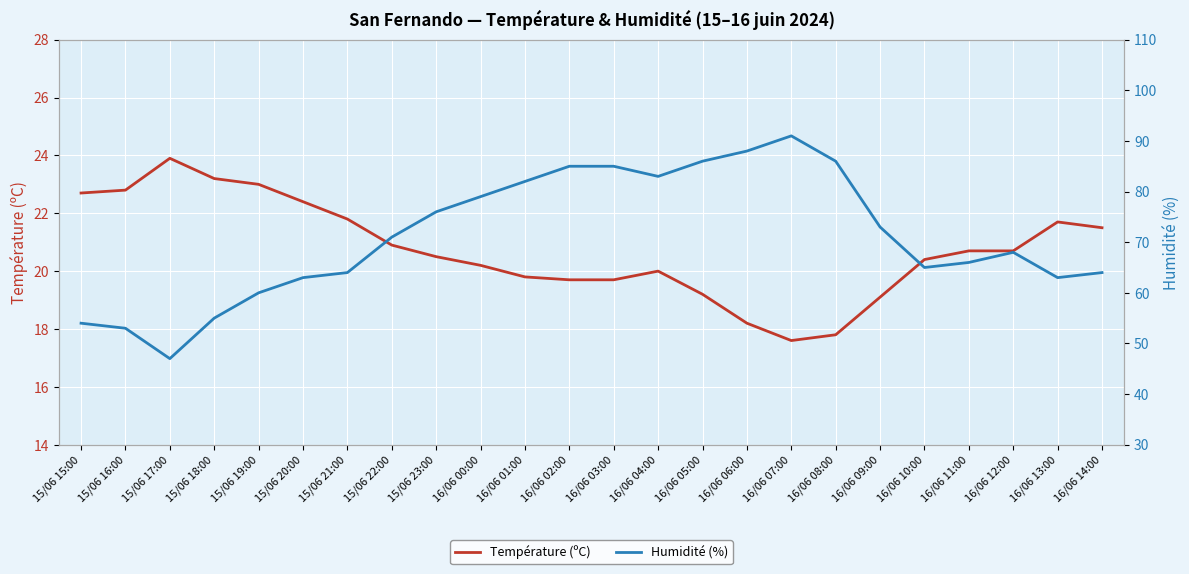

At which label is Température (ºC) closest to 20?

16/06 04:00